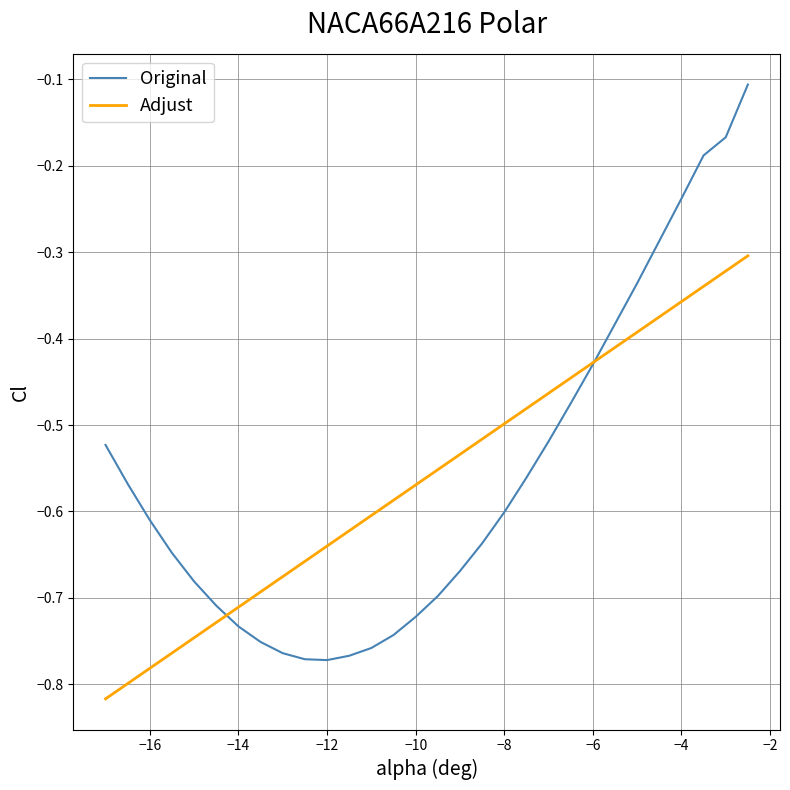

List the series in order of their peak value, highest first.

Original, Adjust